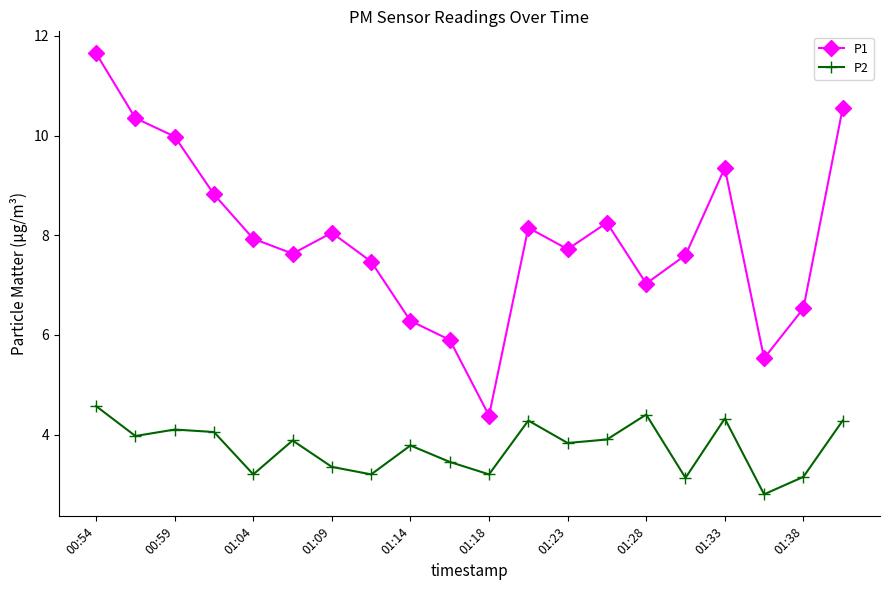

True or false: P1 has more than 0 interior local peaks.

True